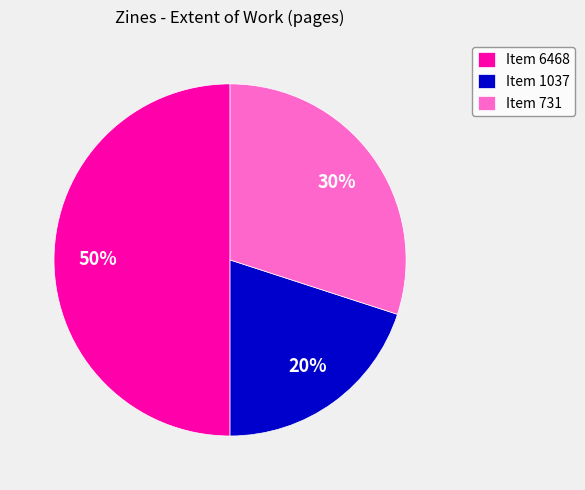

Rank the categories by value from lowest to highest.

Item 1037, Item 731, Item 6468